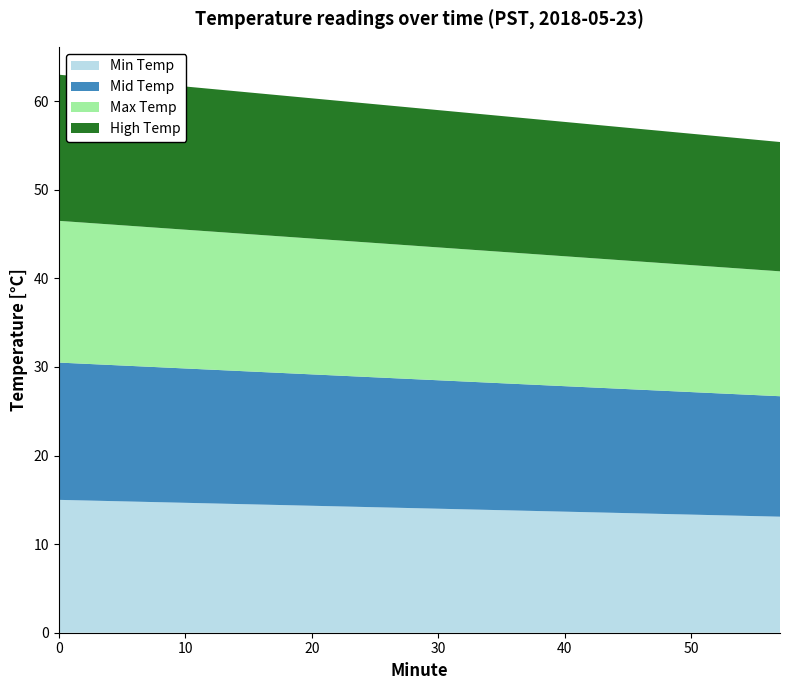

Reading left to right, extract all data points from this chart.

Min Temp: 15.0	14.9	14.8	14.7	14.6	14.5	14.4	14.3	14.2	14.1	14.0	13.9	13.8	13.7	13.6	13.5	13.4	13.3	13.2	13.1
Mid Temp: 15.5	15.4	15.3	15.2	15.1	15.0	14.9	14.8	14.7	14.6	14.5	14.4	14.3	14.2	14.1	14.0	13.9	13.8	13.7	13.6
Max Temp: 16.0	15.9	15.8	15.7	15.6	15.5	15.4	15.3	15.2	15.1	15.0	14.9	14.8	14.7	14.6	14.5	14.4	14.3	14.2	14.1
High Temp: 16.5	16.4	16.3	16.2	16.1	16.0	15.9	15.8	15.7	15.6	15.5	15.4	15.3	15.2	15.1	15.0	14.9	14.8	14.7	14.6